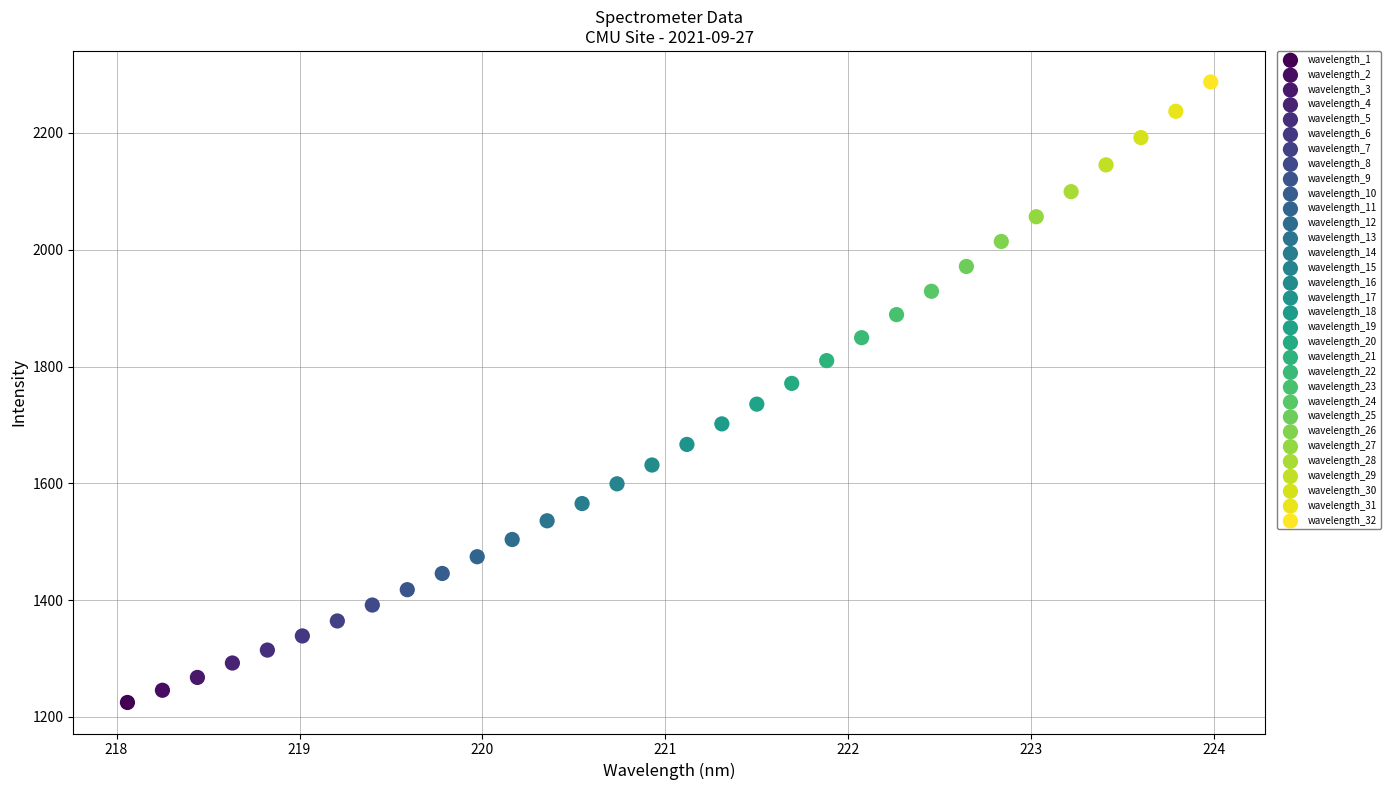

What are all the series names shown in the legend?

wavelength_1, wavelength_2, wavelength_3, wavelength_4, wavelength_5, wavelength_6, wavelength_7, wavelength_8, wavelength_9, wavelength_10, wavelength_11, wavelength_12, wavelength_13, wavelength_14, wavelength_15, wavelength_16, wavelength_17, wavelength_18, wavelength_19, wavelength_20, wavelength_21, wavelength_22, wavelength_23, wavelength_24, wavelength_25, wavelength_26, wavelength_27, wavelength_28, wavelength_29, wavelength_30, wavelength_31, wavelength_32